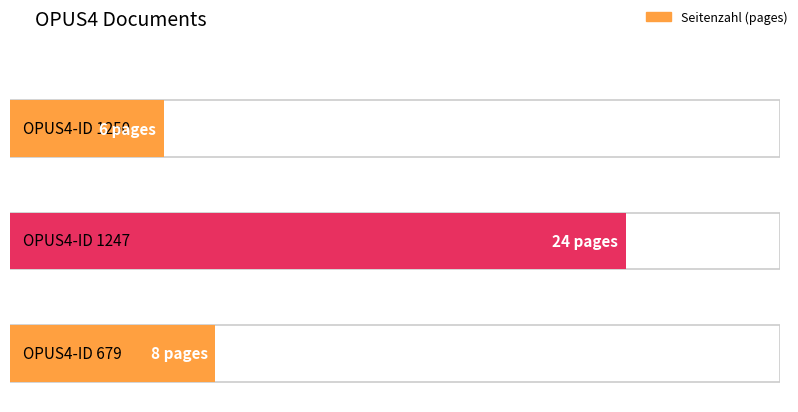

What is the minimum value shown in the chart?

6